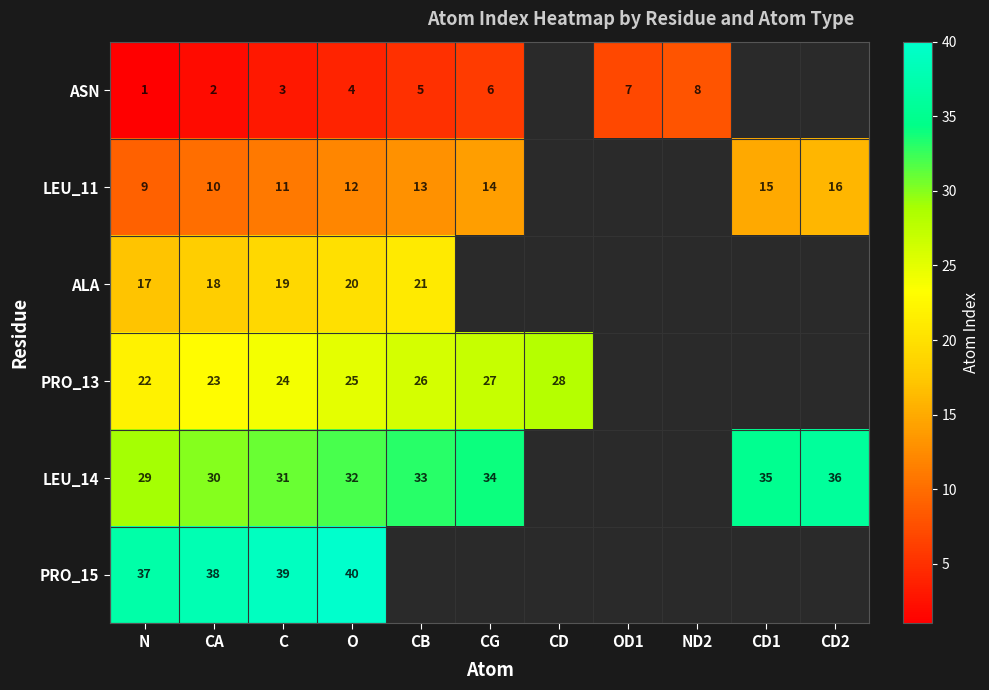

True or false: LEU_11 has a value of 13 at CB.

True